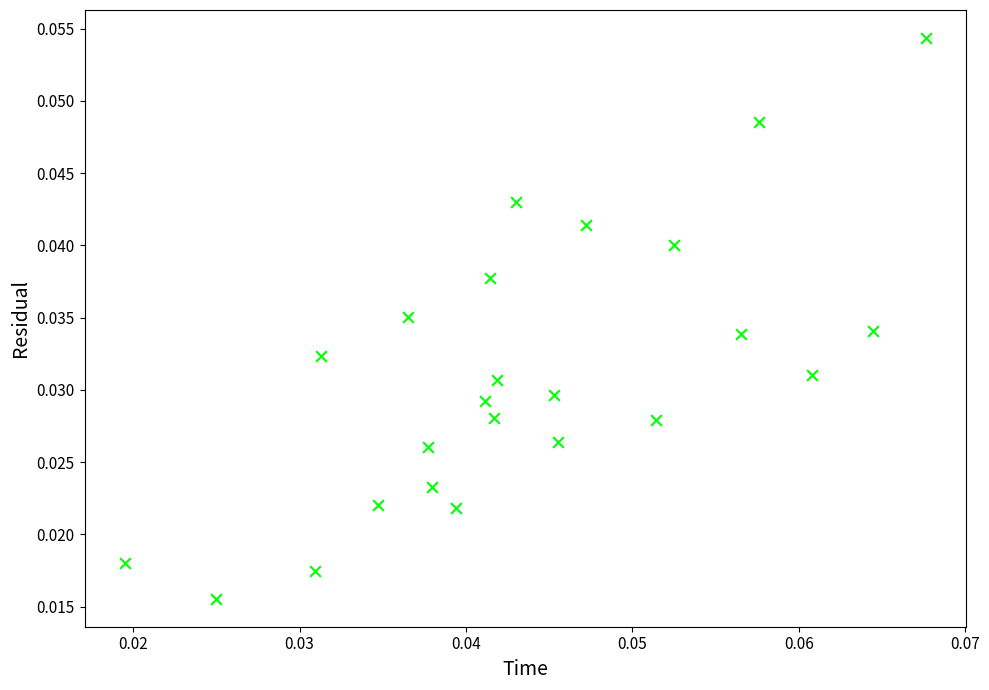

Count the number of points in this scatter plot.

24